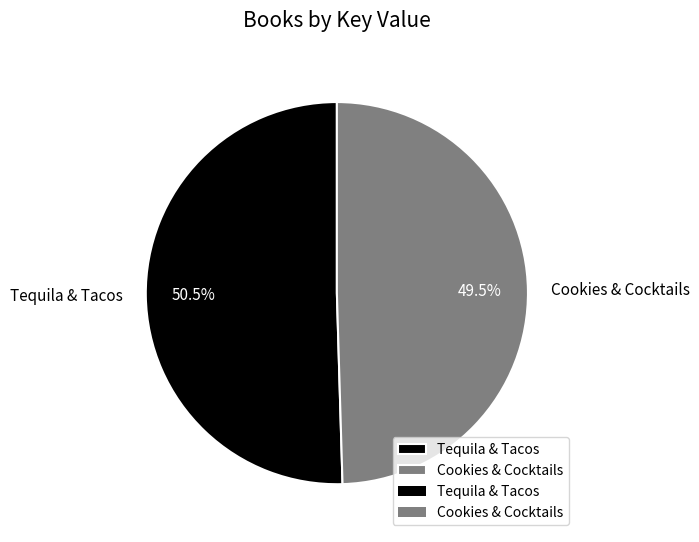

What is the largest slice in the pie chart?

Tequila & Tacos